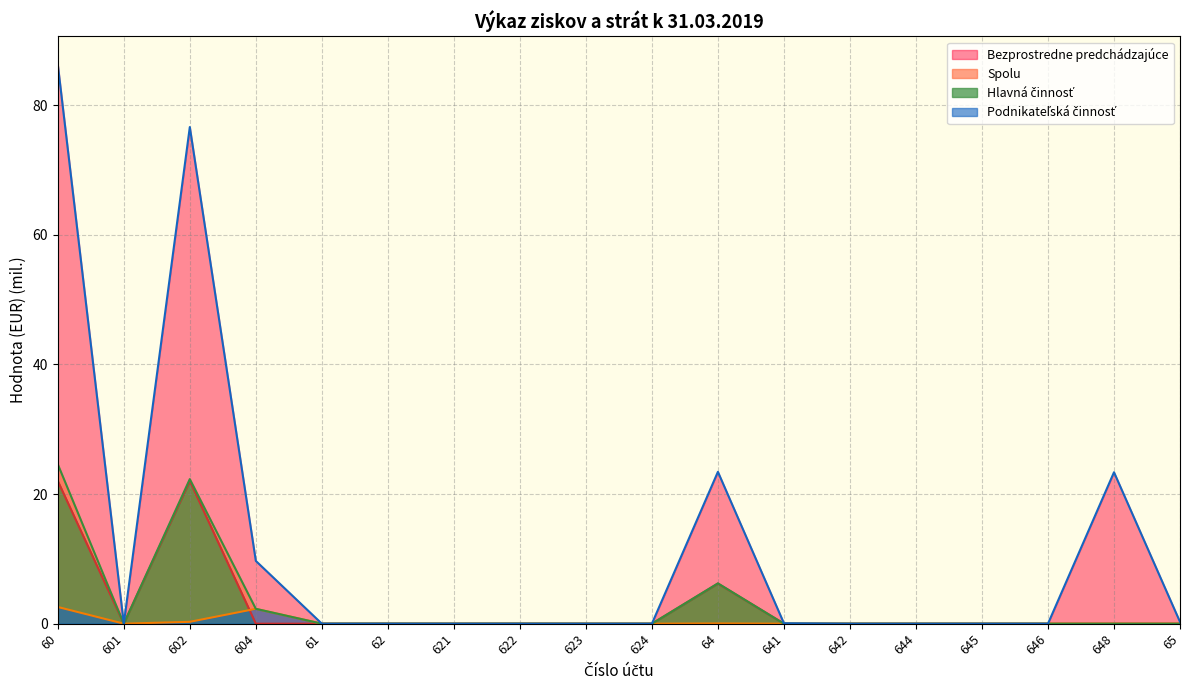

What are all the series names shown in the legend?

Hlavná činnosť, Podnikateľská činnosť, Spolu, Bezprostredne predchádzajúce